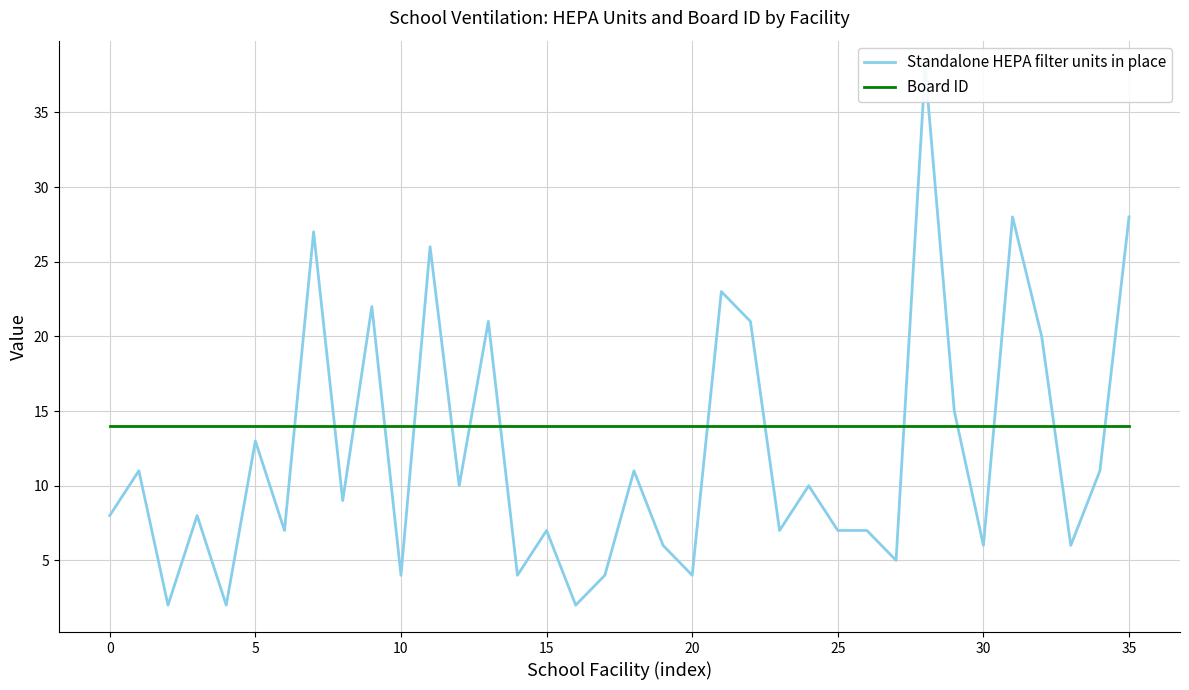

Which series ends up on top after the final intersection of Board ID and Standalone HEPA filter units in place?

Standalone HEPA filter units in place